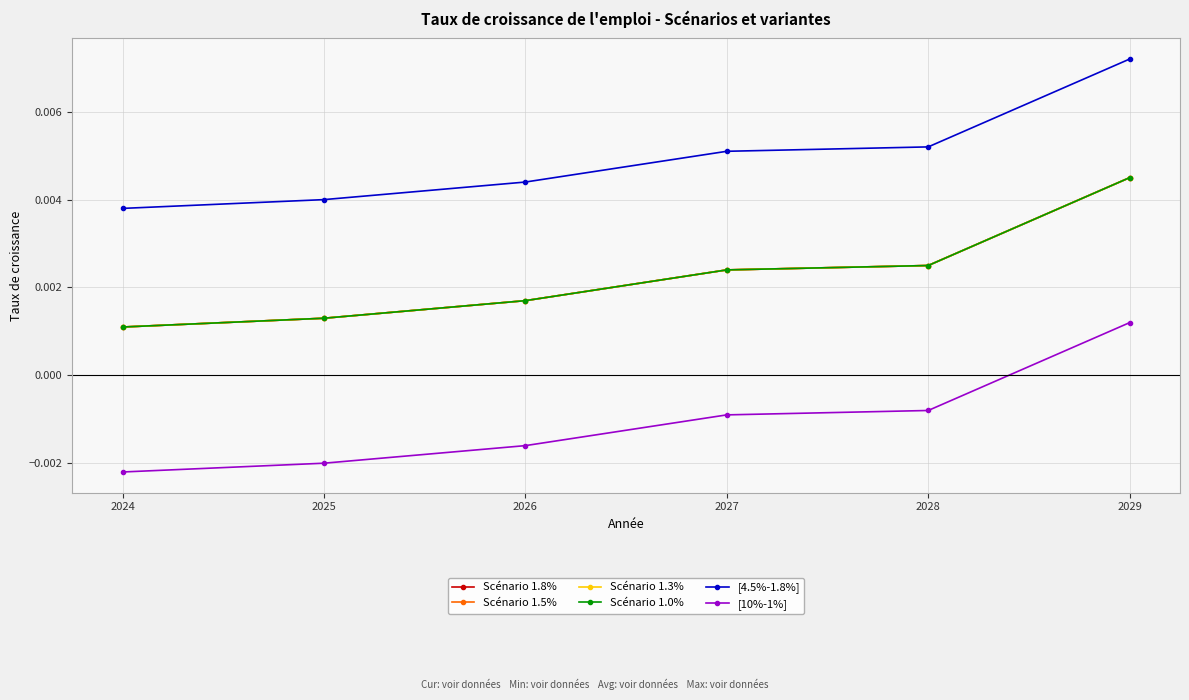

Count the [10%-1%] values in the range 0 to 1.

1